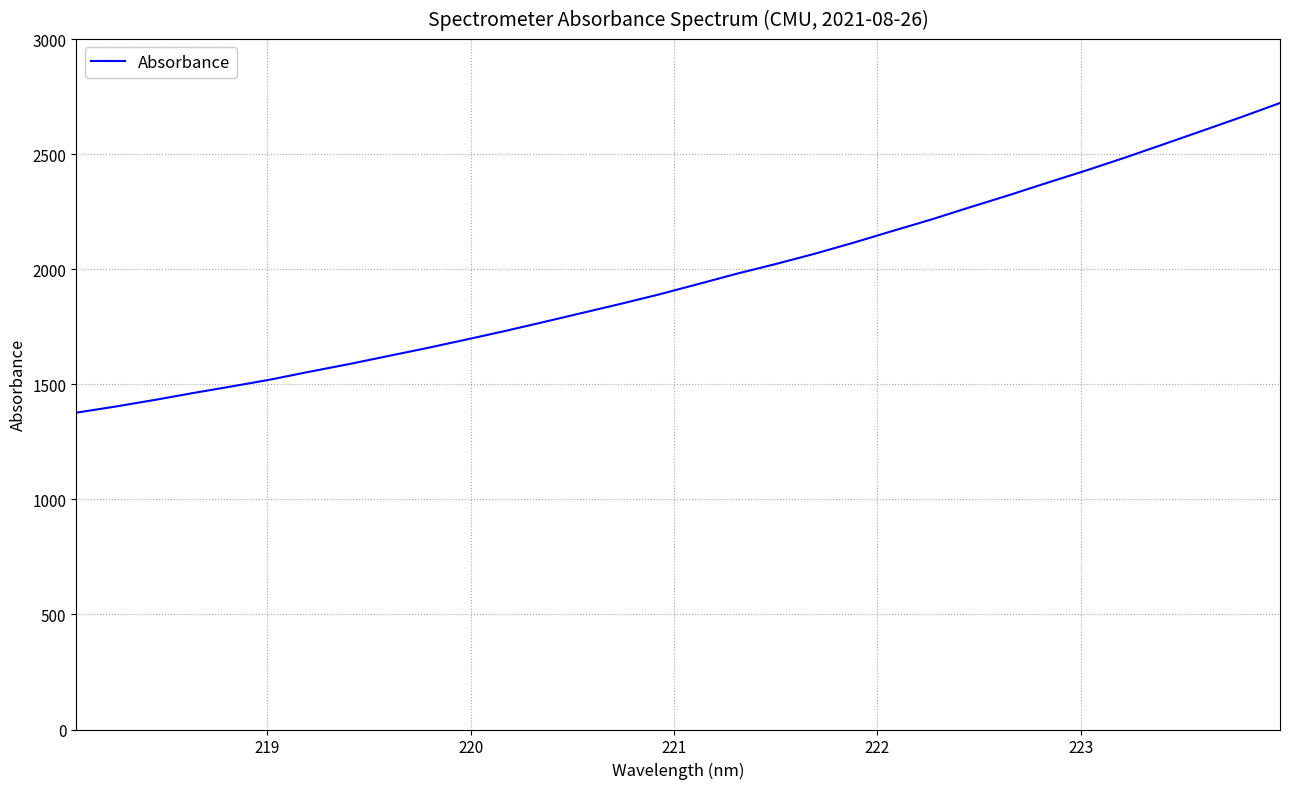

What is the minimum value shown in the chart?

1376.6